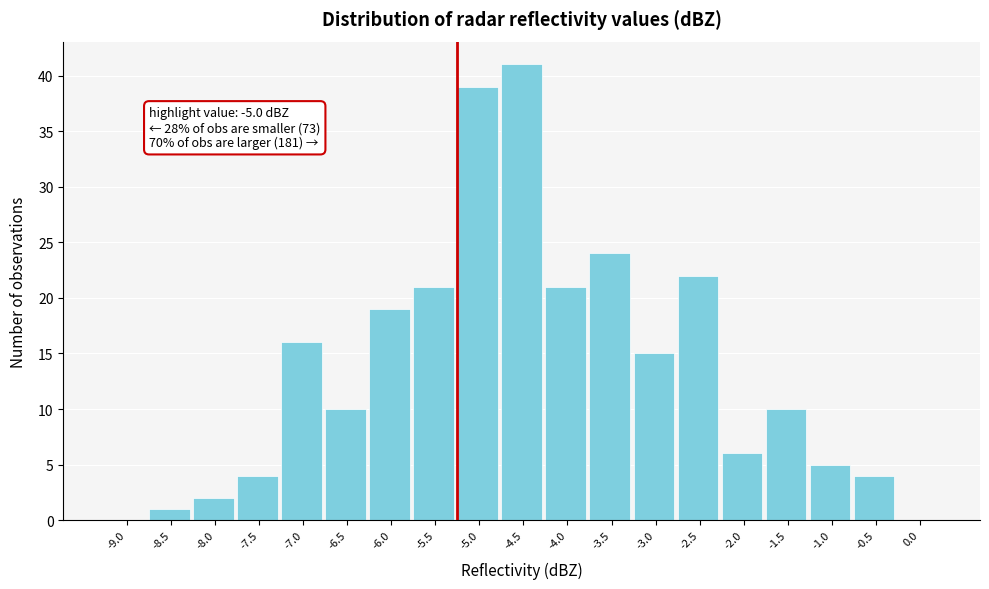

Reading left to right, transcribe all the data shown in this chart.

-9.0=0	-8.5=1	-8.0=2	-7.5=4	-7.0=16	-6.5=10	-6.0=19	-5.5=21	-5.0=39	-4.5=41	-4.0=21	-3.5=24	-3.0=15	-2.5=22	-2.0=6	-1.5=10	-1.0=5	-0.5=4	0.0=0